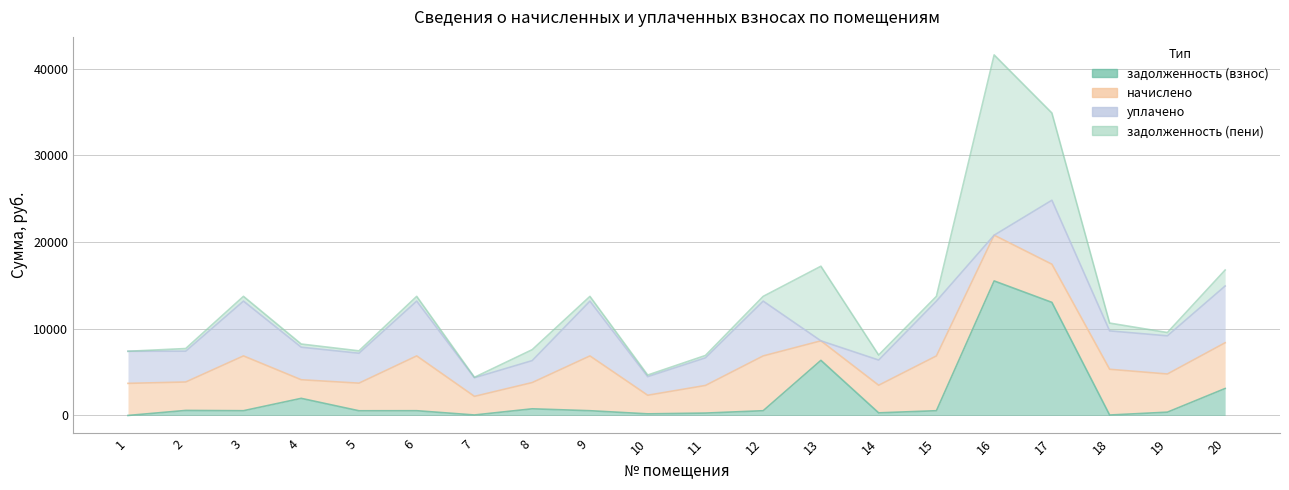

Where is уплачено nearest to the value 3688?

1